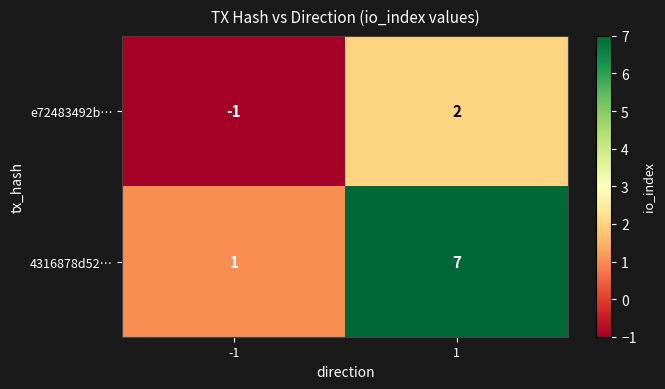

List the labels in order of e72483492b… value, largest first.

1, -1